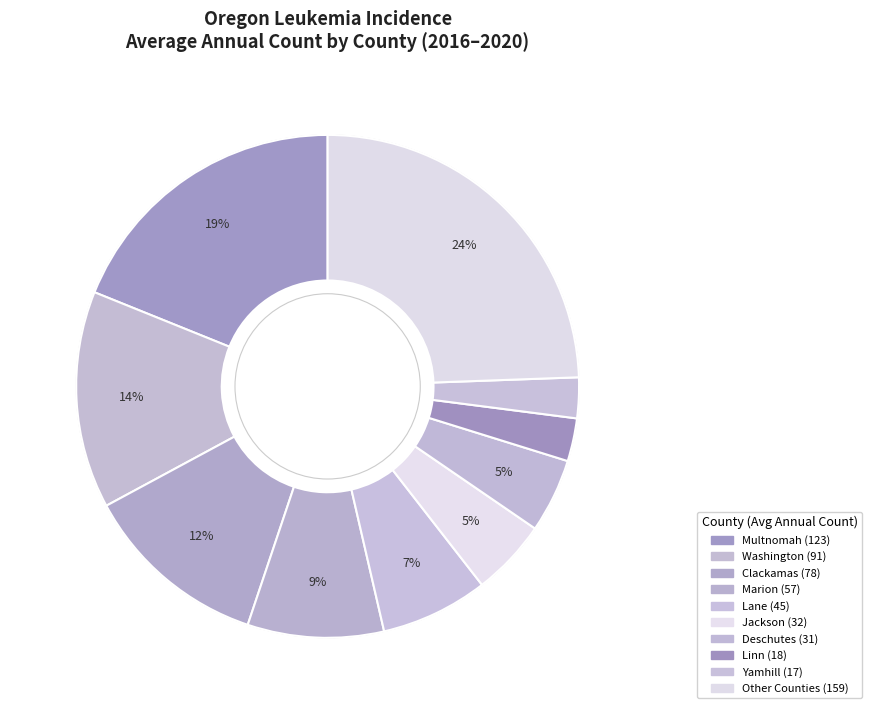

How many slices are in this pie chart?

10